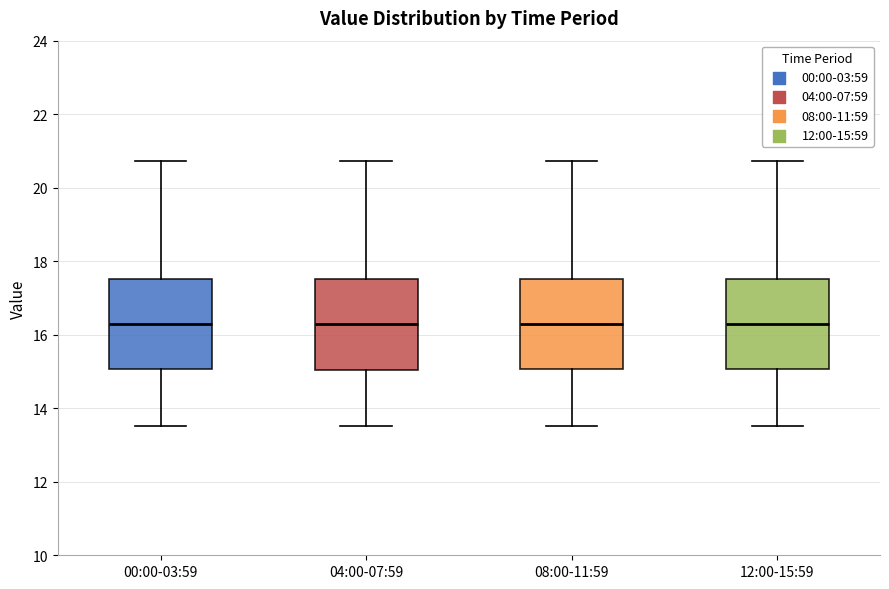

Reading left to right, transcribe this box plot: for each box, give where its median line is, the range the box spans, and where its two whiskers end, as read against the y-axis. The values are not printed on the chart, so give them approximately, as read against the axis.

00:00-03:59: median 16.4, box 15.0 to 17.6, whiskers 13.6 to 20.8
04:00-07:59: median 16.4, box 15.0 to 17.6, whiskers 13.6 to 20.8
08:00-11:59: median 16.4, box 15.0 to 17.6, whiskers 13.6 to 20.8
12:00-15:59: median 16.4, box 15.0 to 17.6, whiskers 13.6 to 20.8